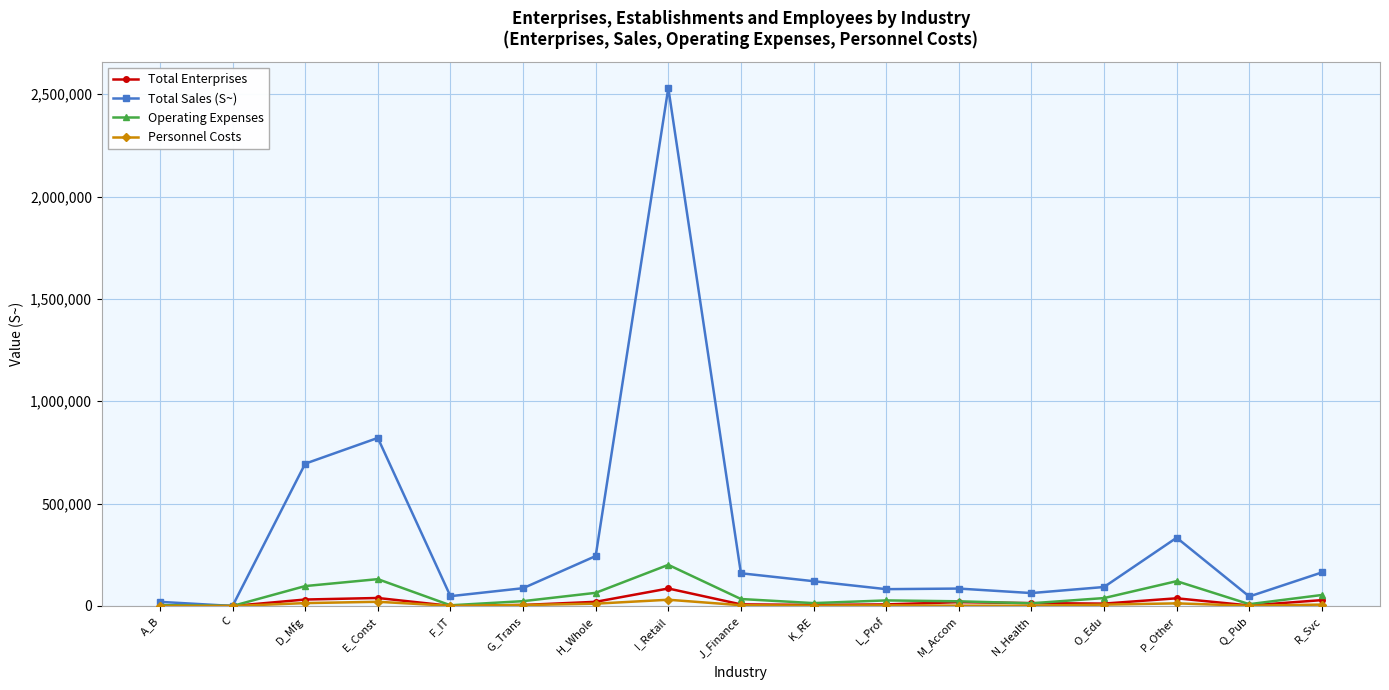

The value of Personnel Costs at J_Finance is 3850. True or false?

True